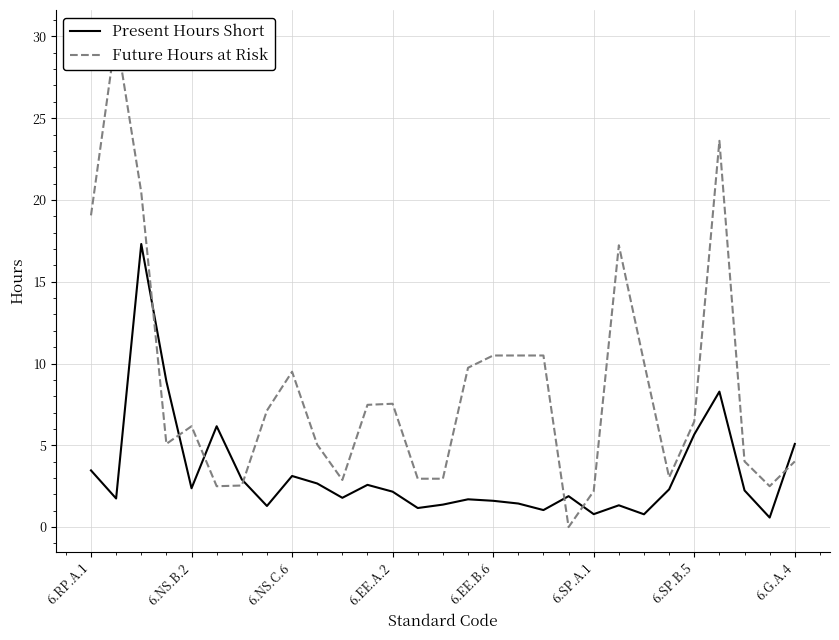

How many values in the Present Hours Short series exceed 2?

15